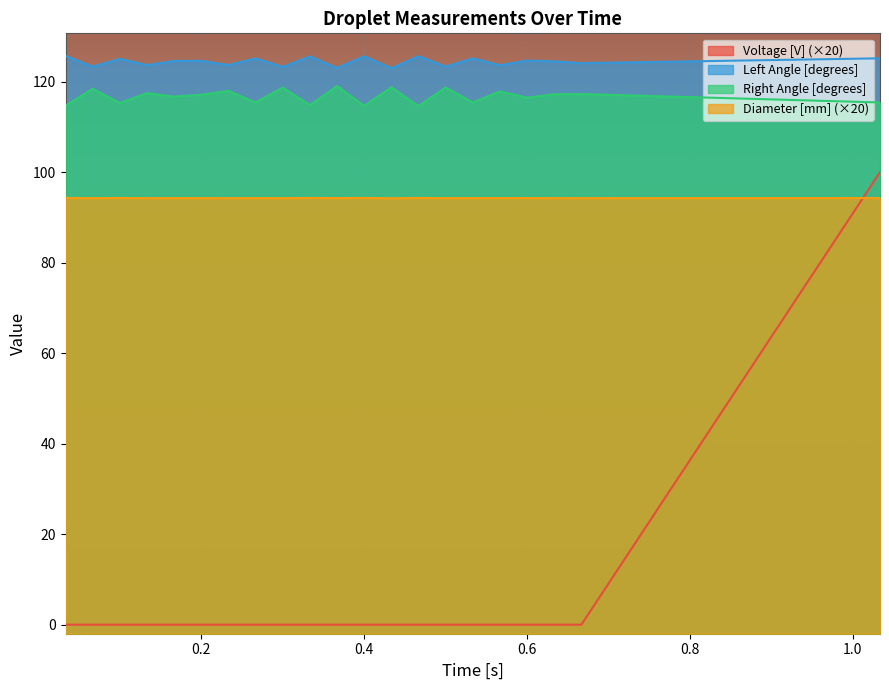

List the series in order of their peak value, lowest first.

Diameter [mm], Voltage [V], Right Angle [degrees], Left Angle [degrees]